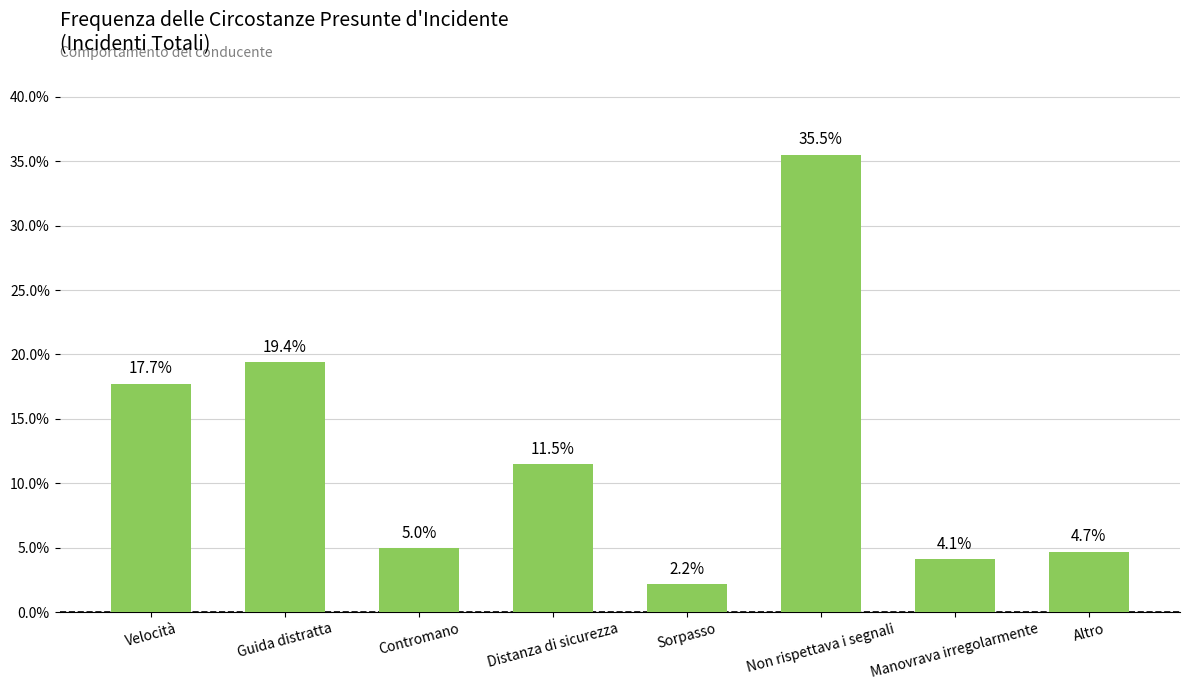

Is it true that the value at Velocità is 30.3?

False